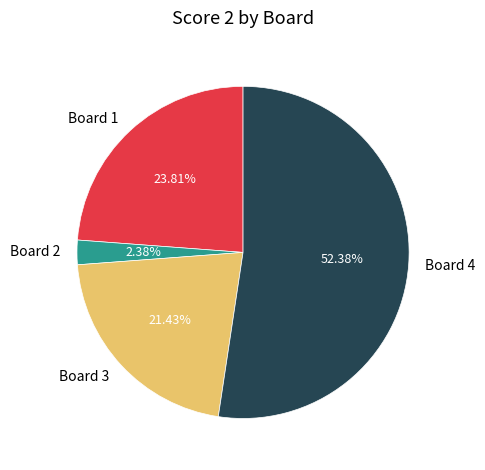

Does Board 3 account for over 50% of the chart?

No